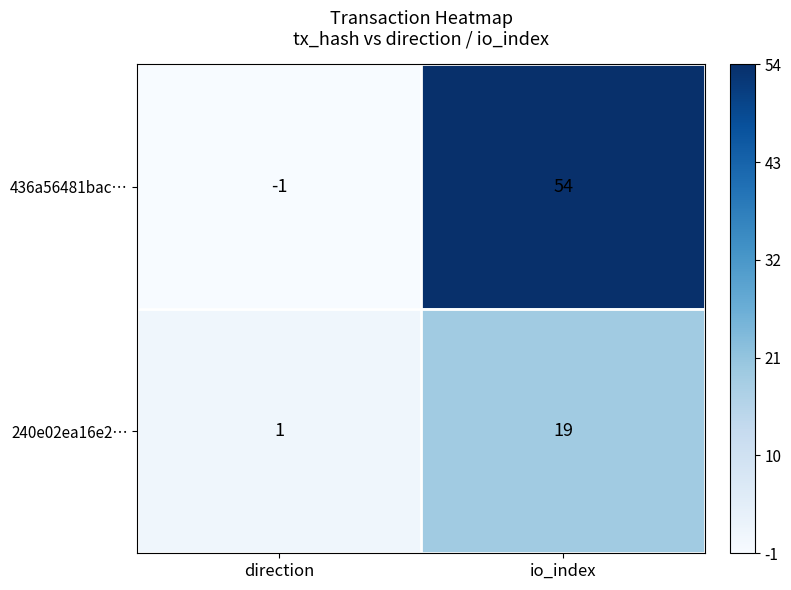

Is the value of 436a56481bac… at io_index greater than the value of 240e02ea16e2… at direction?

Yes